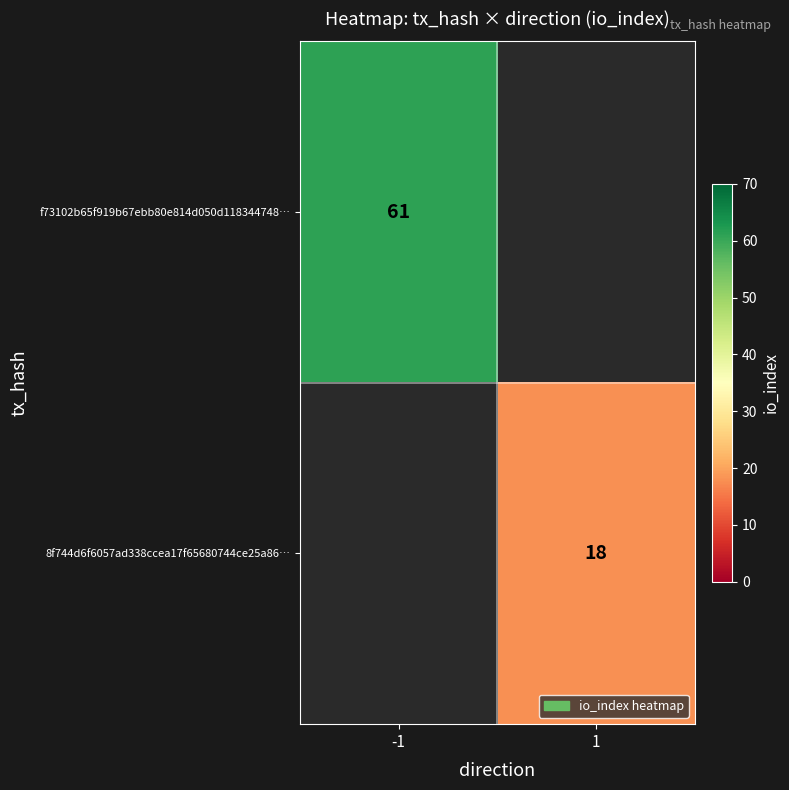

The 8f744d6f6057ad338ccea17f65680744ce25a86… series shows 10 at 1. True or false?

False